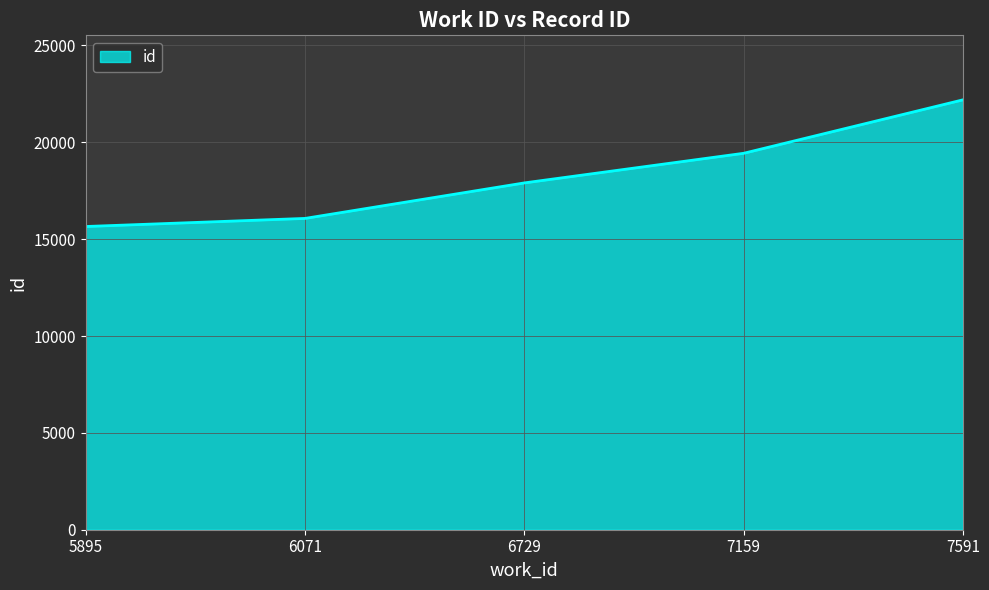

How many lines are shown in the chart?

1